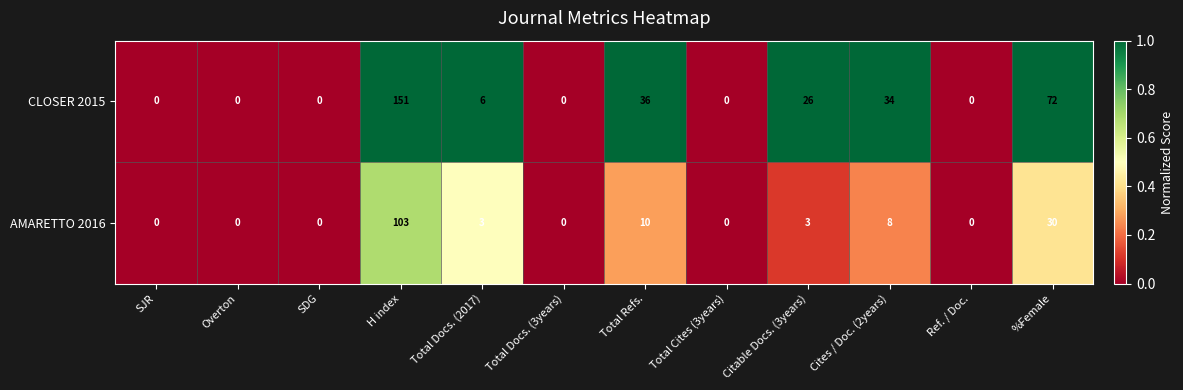

What is the total value across all series at Citable Docs. (3years)?

29